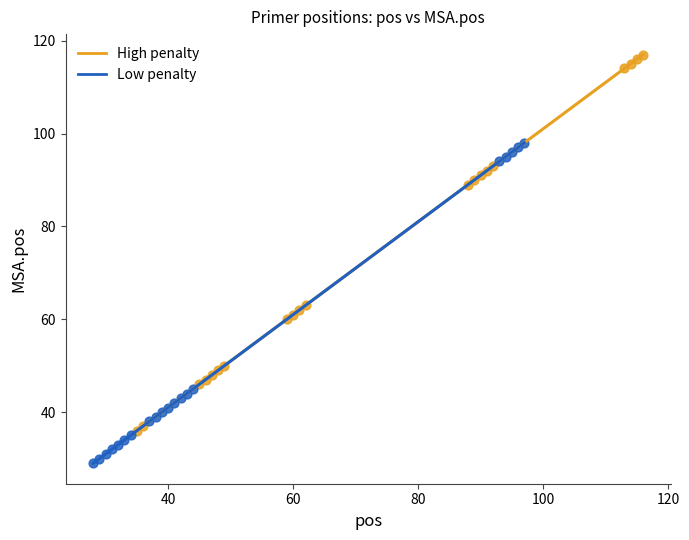

Which series contains the highest Y value?

High penalty